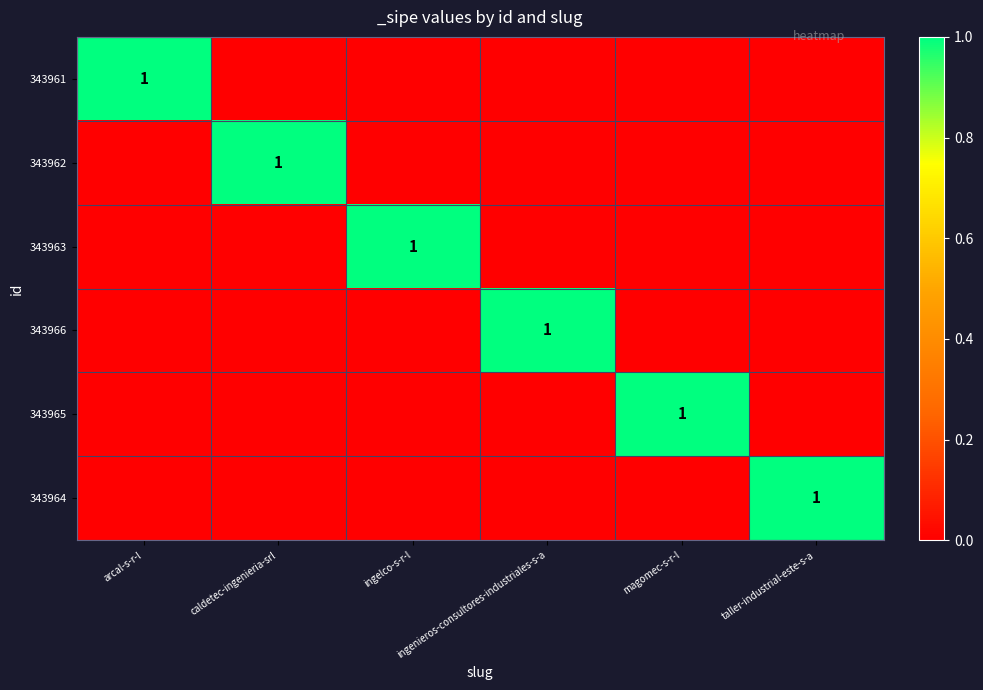

What is the sum of all 343964 values?

1